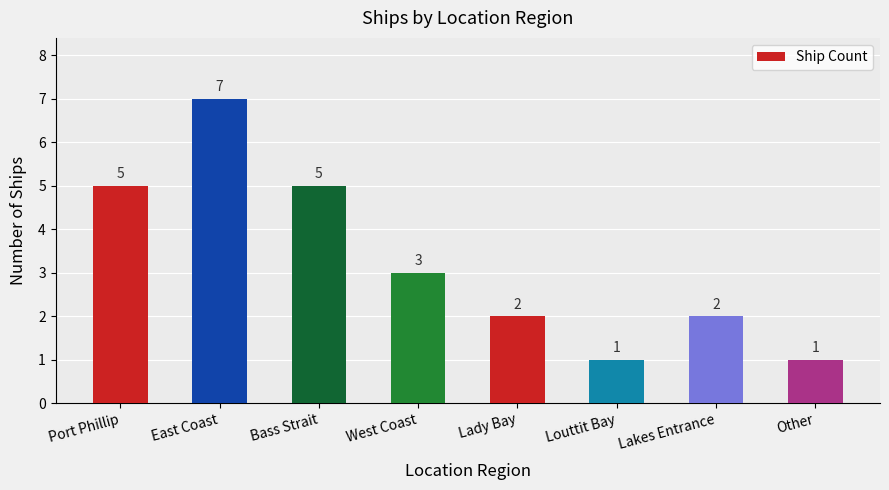

Where does the data first go above 3?

Port Phillip